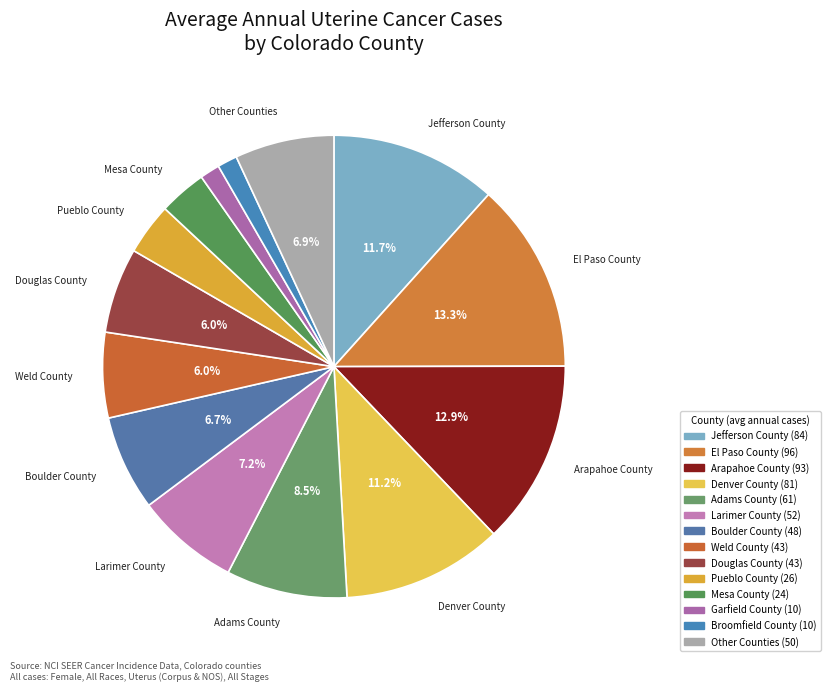

Is there a majority slice in this chart?

No